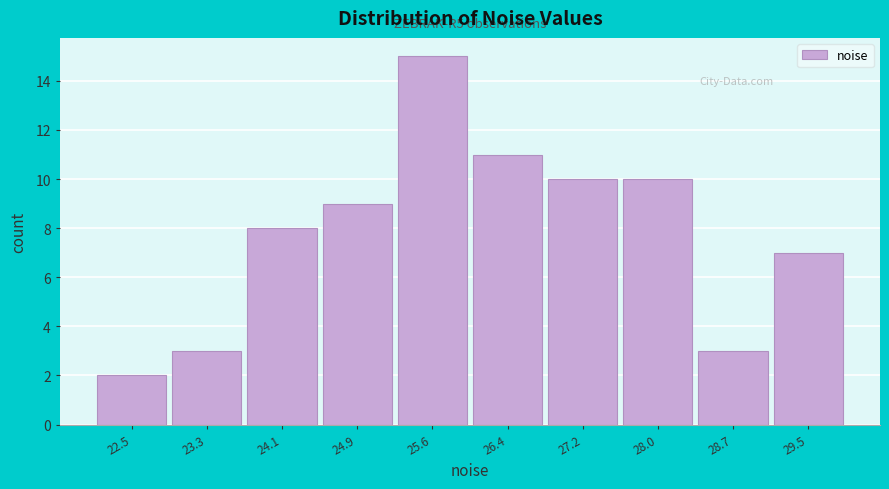

Which range on the x-axis has the tallest bar?

25.2 to 26.0